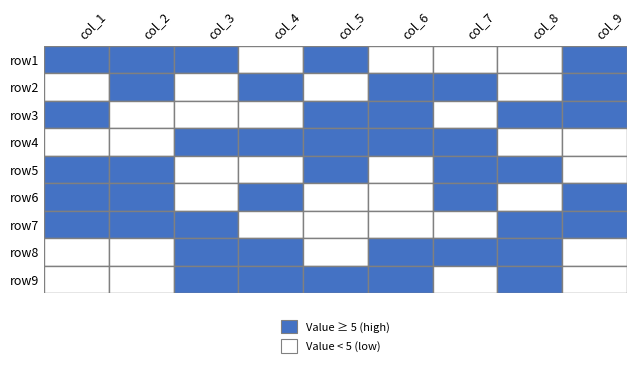

Reading right to left, extract all data points from this chart.

row1: 5	3	2	1	6	4	7	9	8
row2: 7	1	9	5	2	8	3	6	4
row3: 6	8	4	7	9	3	2	1	5
row4: 1	4	6	9	8	7	5	3	2
row5: 3	9	7	2	5	1	4	8	6
row6: 8	2	5	3	4	6	1	7	9
row7: 9	6	3	4	1	2	8	5	7
row8: 2	7	8	6	3	5	9	4	1
row9: 4	5	1	8	7	9	6	2	3